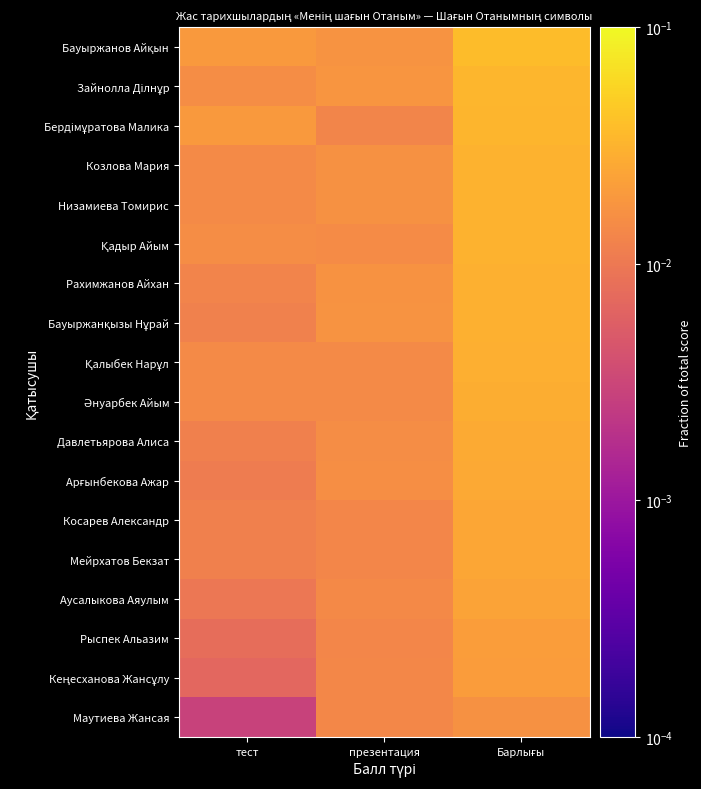

At which category does the chart reach its peak across all series?

Барлығы